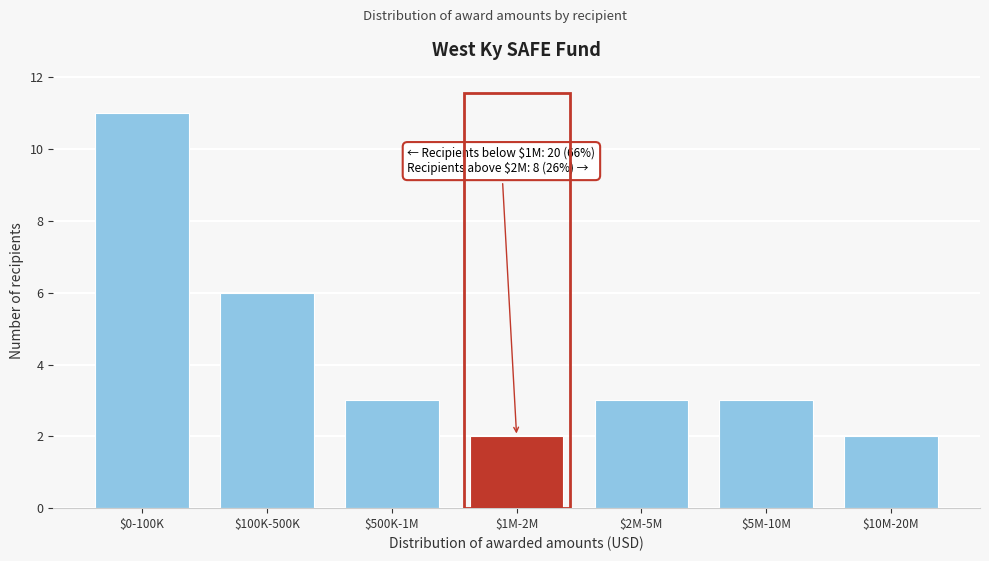

Reading left to right, extract all data points from this chart.

11	6	3	2	3	3	2